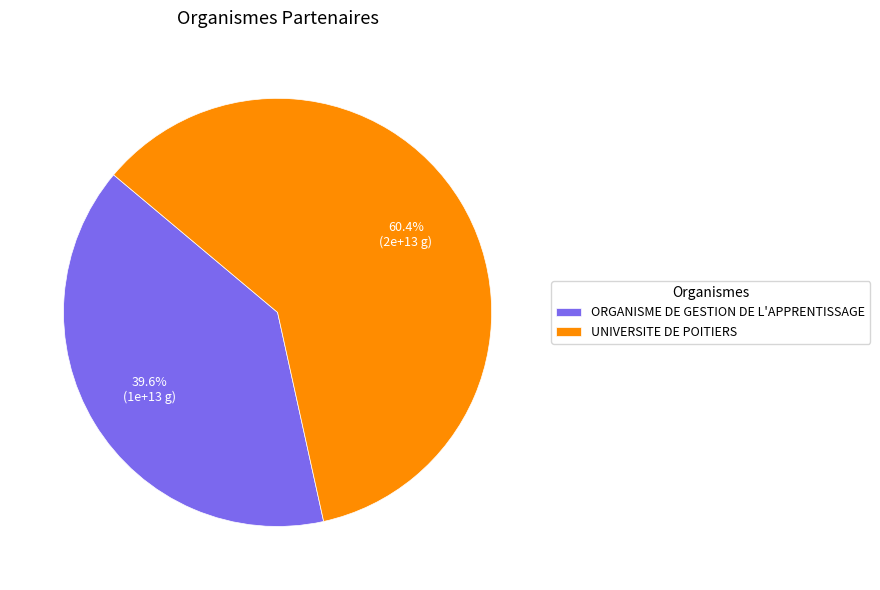

What is the ratio of the value at UNIVERSITE DE POITIERS to the value at ORGANISME DE GESTION DE L'APPRENTISSAGE?

1.5